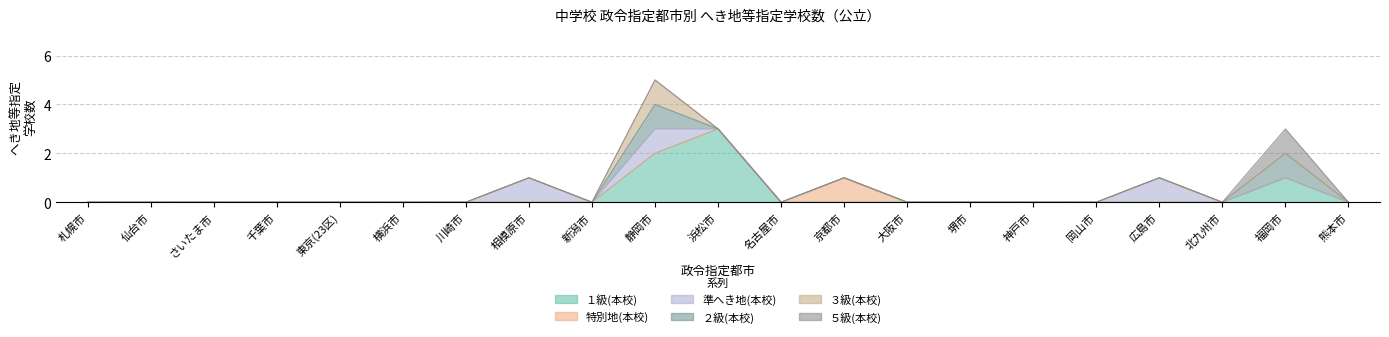

Reading left to right, what are all the values shown in this chart?

１級(本校): 札幌市=0	仙台市=0	さいたま市=0	千葉市=0	東京(23区)=0	横浜市=0	川崎市=0	相模原市=0	新潟市=0	静岡市=2	浜松市=3	名古屋市=0	京都市=0	大阪市=0	堺市=0	神戸市=0	岡山市=0	広島市=0	北九州市=0	福岡市=1	熊本市=0
特別地(本校): 札幌市=0	仙台市=0	さいたま市=0	千葉市=0	東京(23区)=0	横浜市=0	川崎市=0	相模原市=0	新潟市=0	静岡市=0	浜松市=0	名古屋市=0	京都市=1	大阪市=0	堺市=0	神戸市=0	岡山市=0	広島市=0	北九州市=0	福岡市=0	熊本市=0
準へき地(本校): 札幌市=0	仙台市=0	さいたま市=0	千葉市=0	東京(23区)=0	横浜市=0	川崎市=0	相模原市=1	新潟市=0	静岡市=1	浜松市=0	名古屋市=0	京都市=0	大阪市=0	堺市=0	神戸市=0	岡山市=0	広島市=1	北九州市=0	福岡市=0	熊本市=0
２級(本校): 札幌市=0	仙台市=0	さいたま市=0	千葉市=0	東京(23区)=0	横浜市=0	川崎市=0	相模原市=0	新潟市=0	静岡市=1	浜松市=0	名古屋市=0	京都市=0	大阪市=0	堺市=0	神戸市=0	岡山市=0	広島市=0	北九州市=0	福岡市=1	熊本市=0
３級(本校): 札幌市=0	仙台市=0	さいたま市=0	千葉市=0	東京(23区)=0	横浜市=0	川崎市=0	相模原市=0	新潟市=0	静岡市=1	浜松市=0	名古屋市=0	京都市=0	大阪市=0	堺市=0	神戸市=0	岡山市=0	広島市=0	北九州市=0	福岡市=0	熊本市=0
５級(本校): 札幌市=0	仙台市=0	さいたま市=0	千葉市=0	東京(23区)=0	横浜市=0	川崎市=0	相模原市=0	新潟市=0	静岡市=0	浜松市=0	名古屋市=0	京都市=0	大阪市=0	堺市=0	神戸市=0	岡山市=0	広島市=0	北九州市=0	福岡市=1	熊本市=0